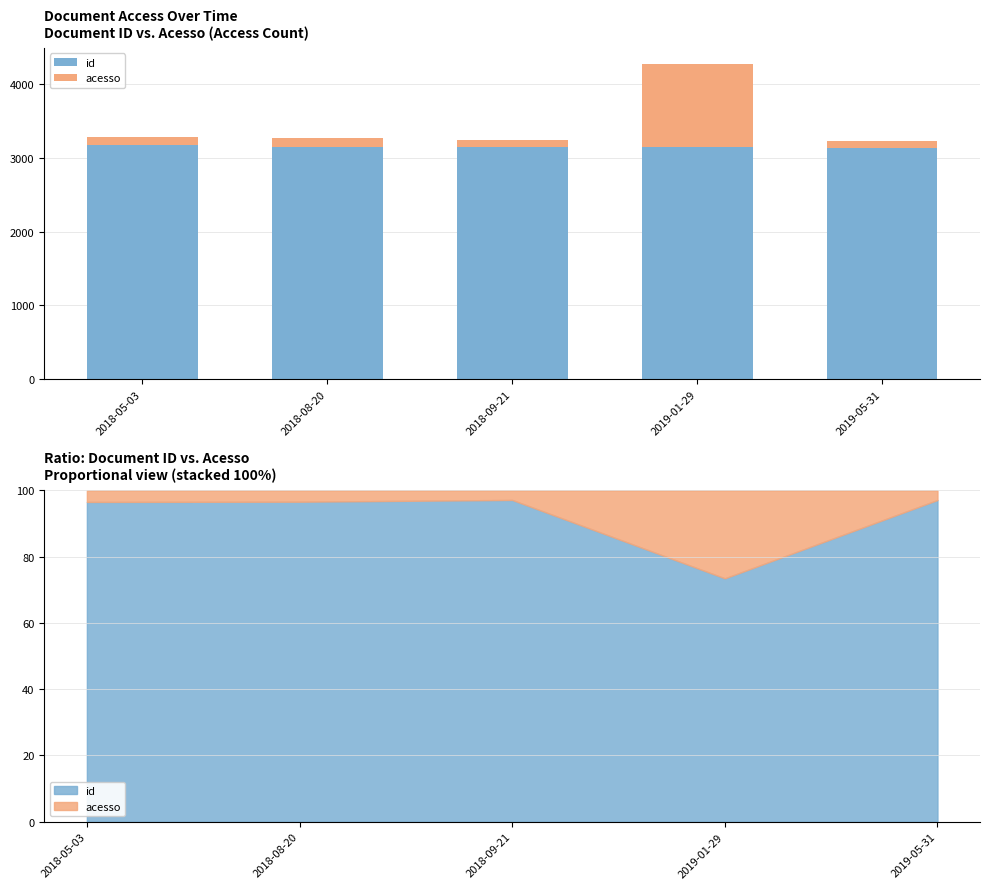

Is it true that acesso equals 706 at 2019-01-29?

False